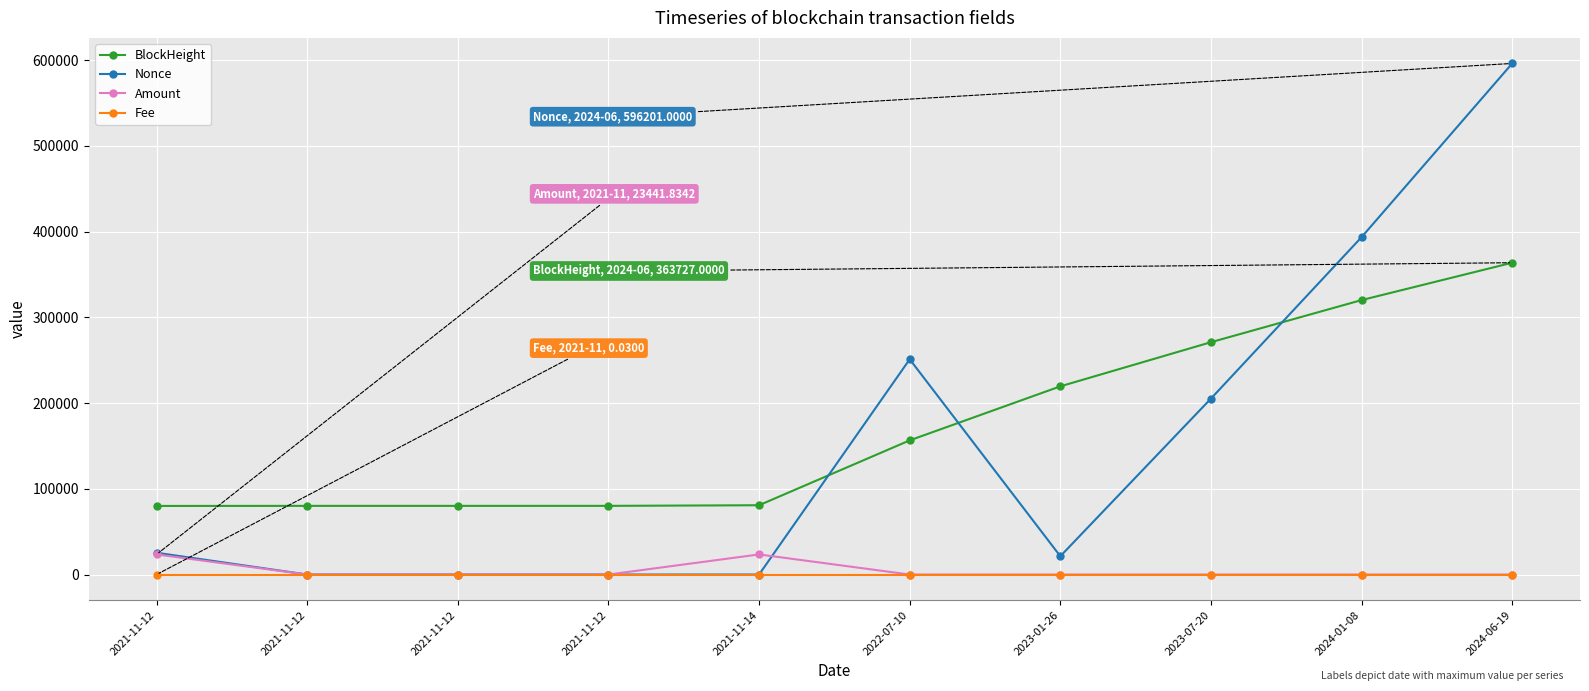

How many lines are shown in the chart?

4